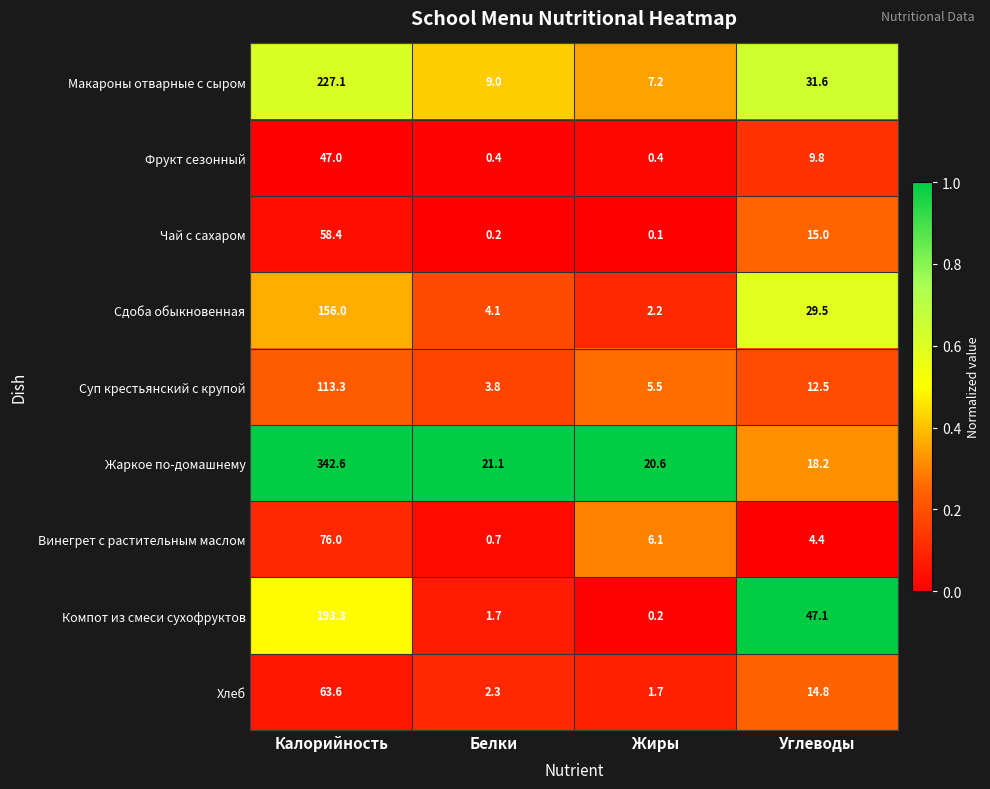

How many categories are shown in the chart?

4